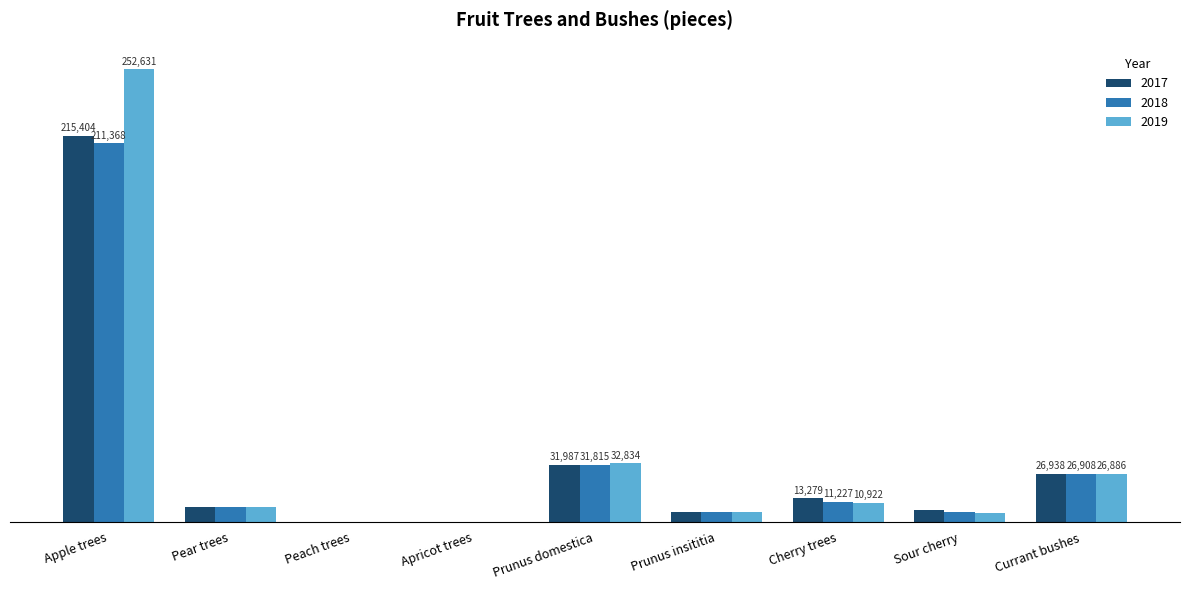

What are all the series names shown in the legend?

2017, 2018, 2019